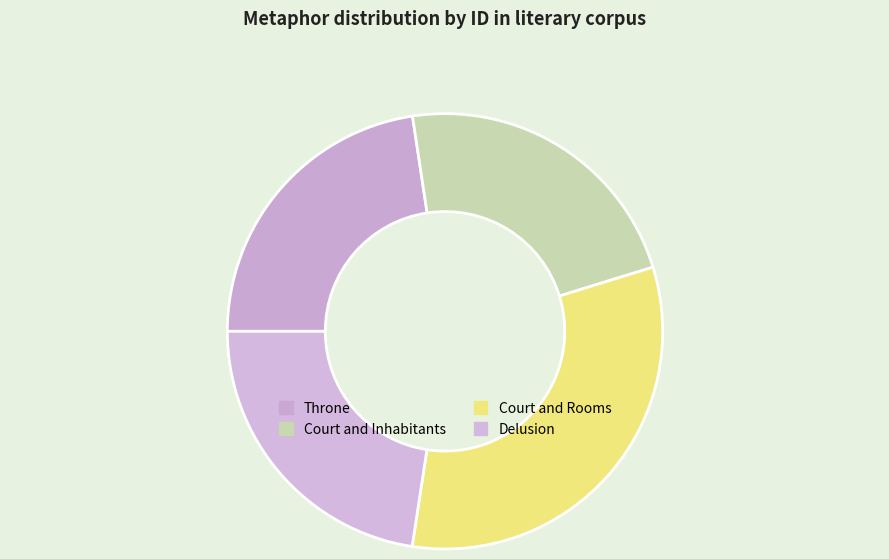

How many segments does this pie chart have?

4